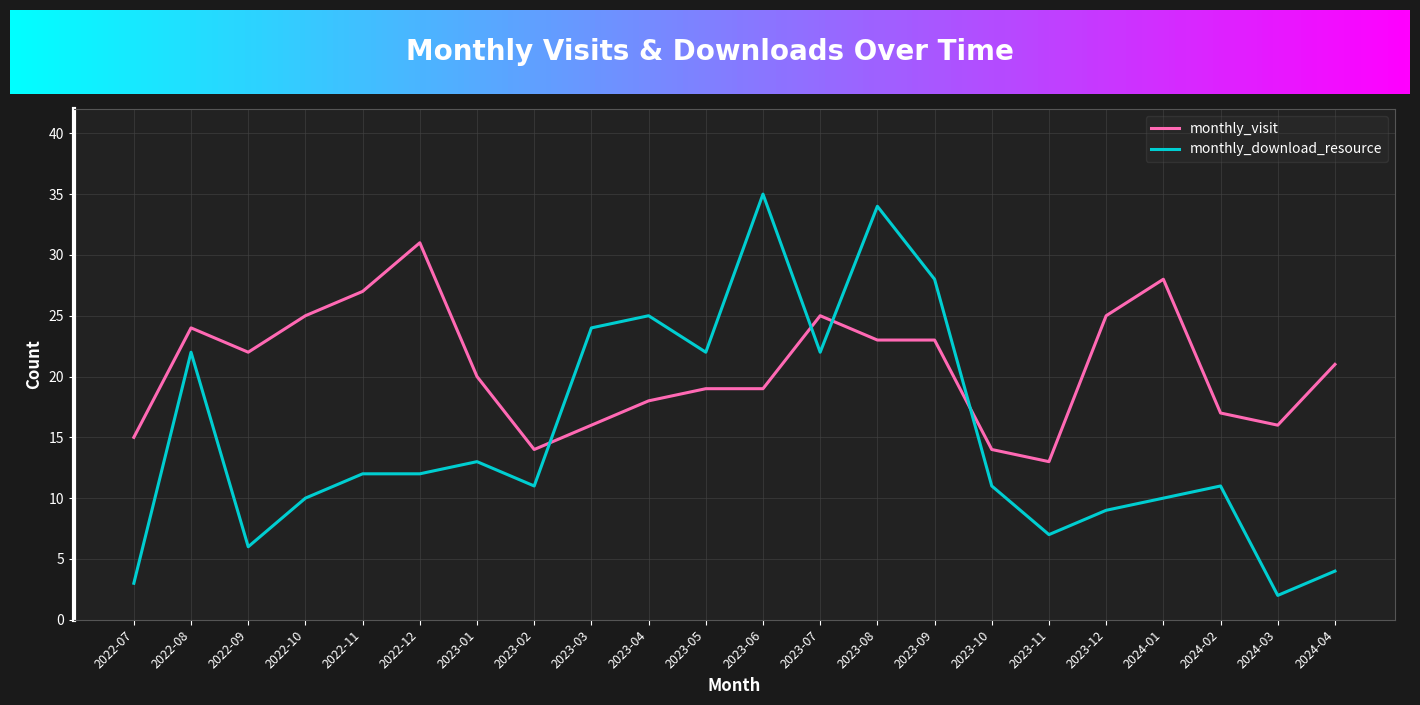

Which series ends up on top after the final intersection of monthly_download_resource and monthly_visit?

monthly_visit